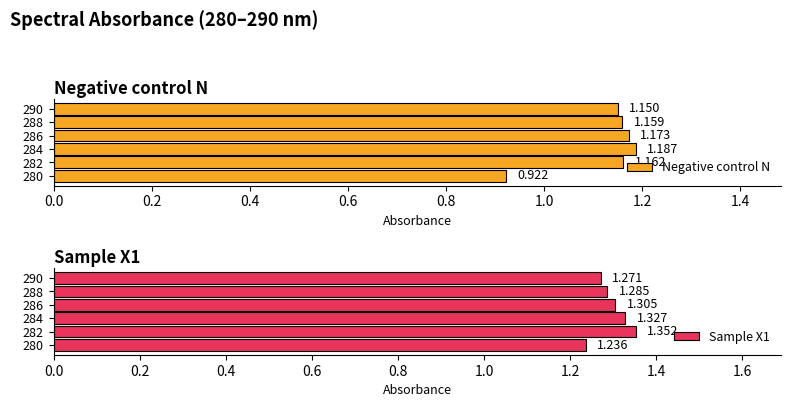

How many data points in Negative control N are less than 1?

1